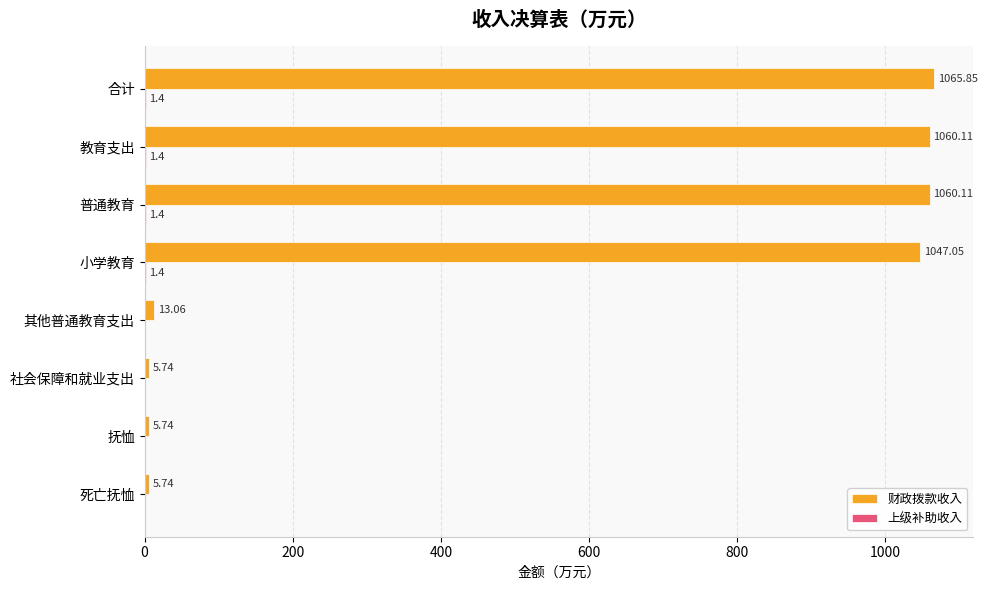

Between 普通教育 and 其他普通教育支出, which series saw the biggest shift?

财政拨款收入